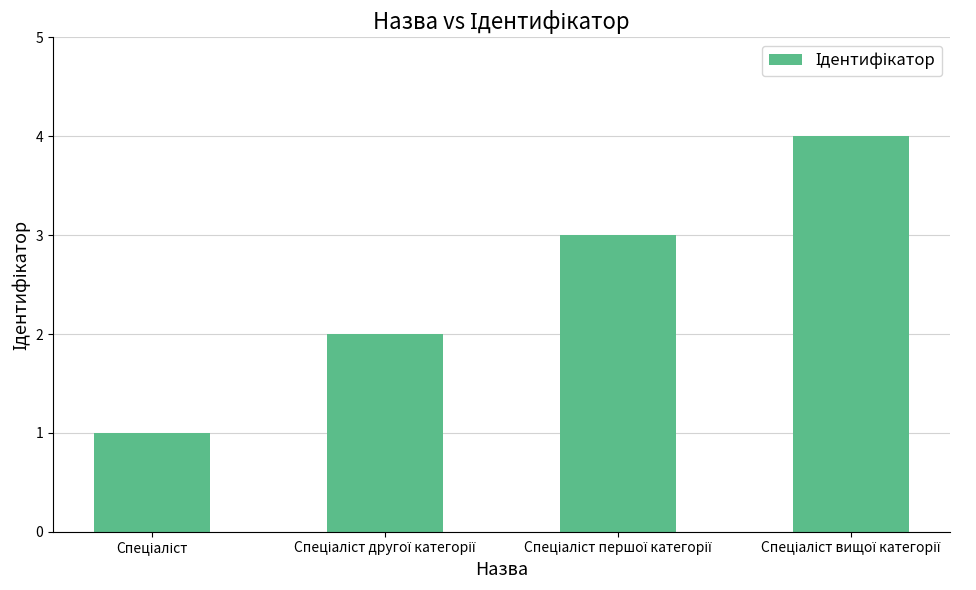

How many data points does each series have?

4